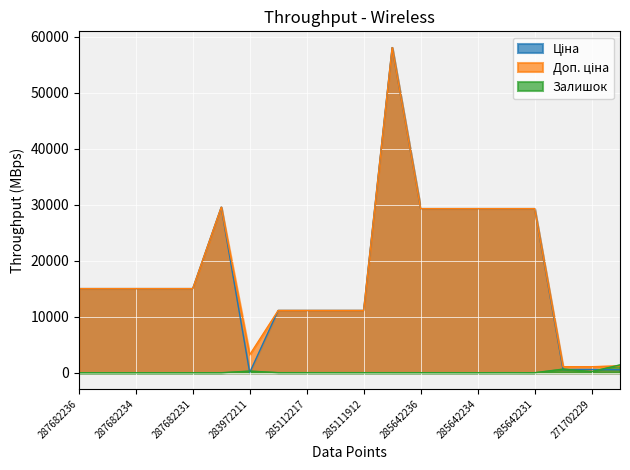

In Залишок, how many points are lower than both neighbors (excluding endpoints)?

3